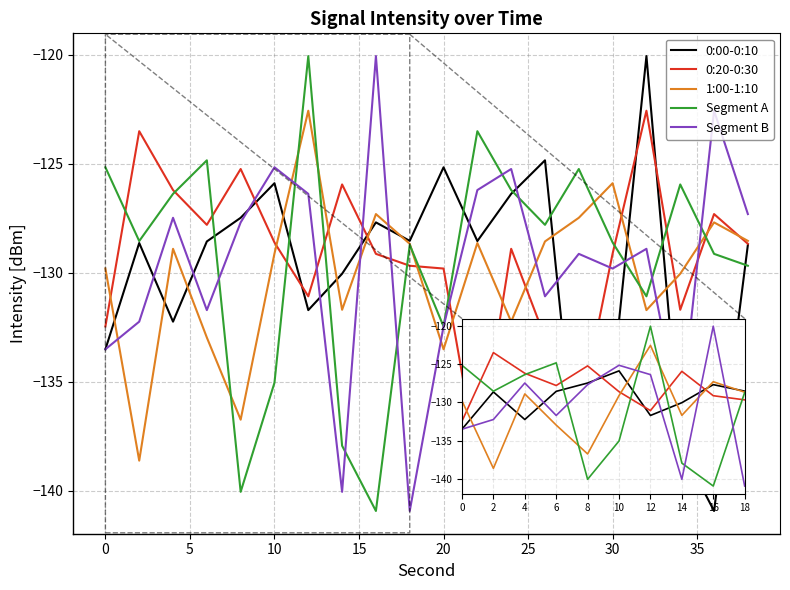

How many interior local valleys does the Segment B series have?

6